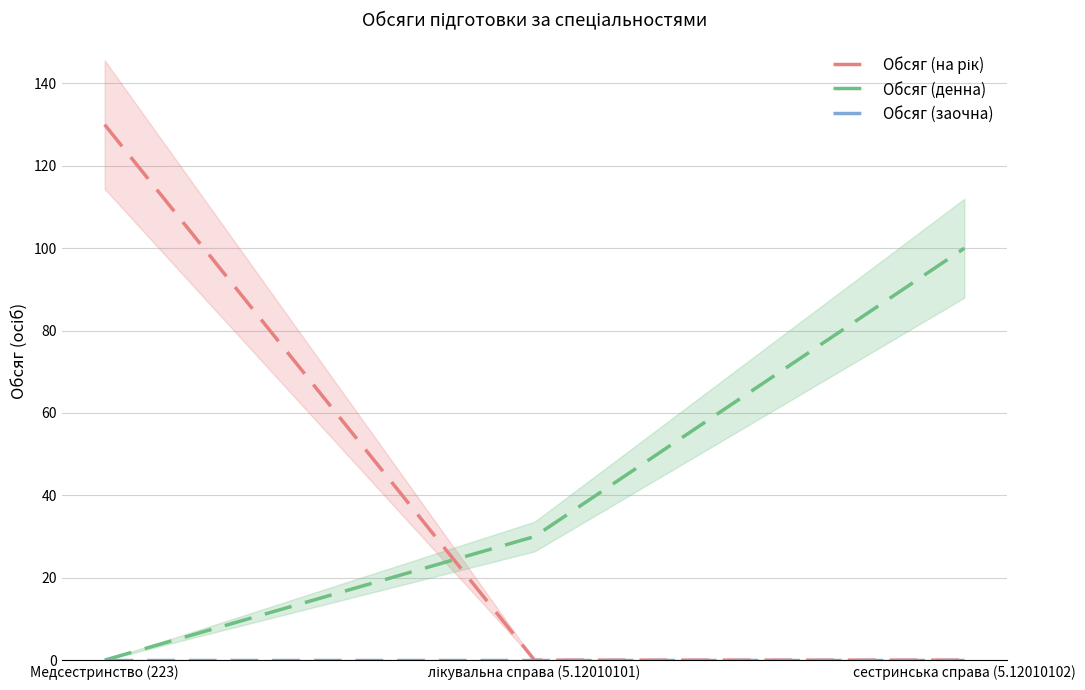

What is the greatest value displayed?

130